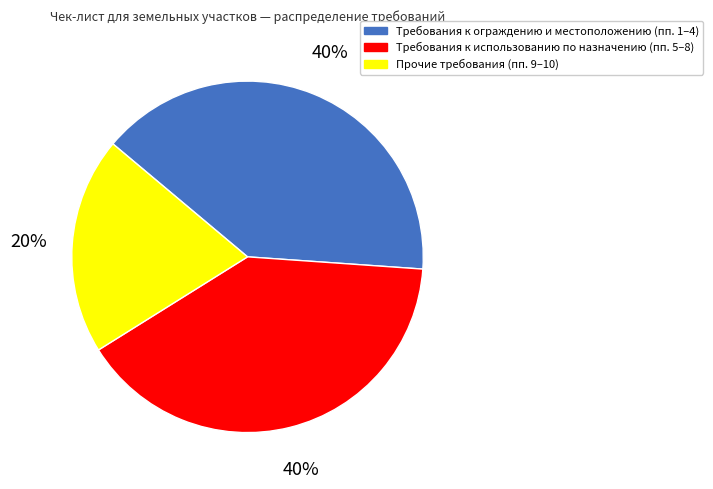

To the nearest percent, what is the average slice percentage?

33%